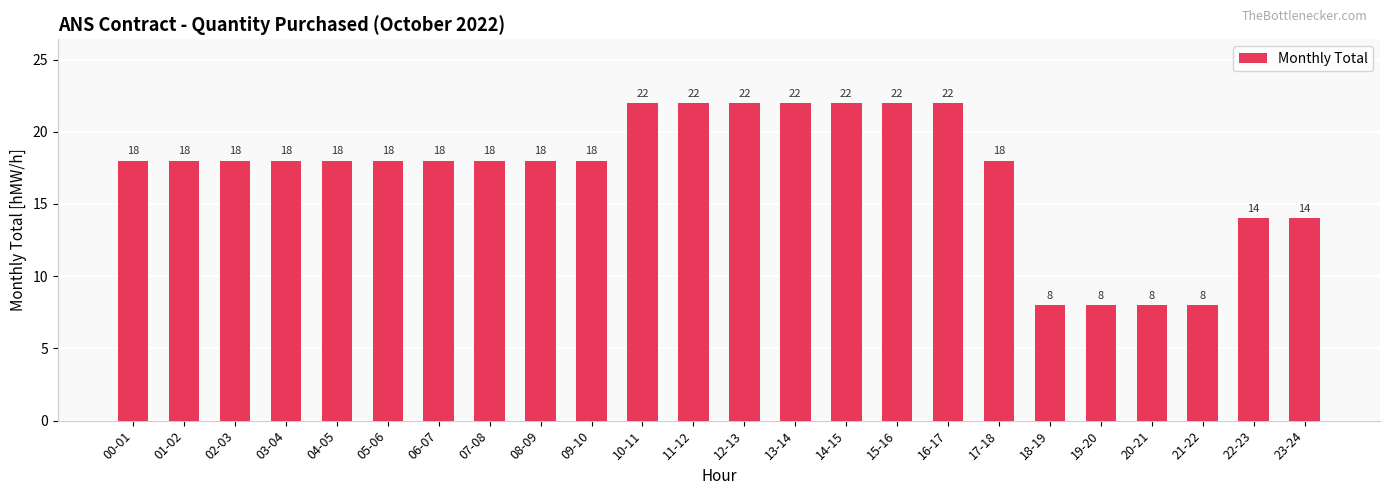

What is the ratio of the value at 14-15 to the value at 08-09?

1.2